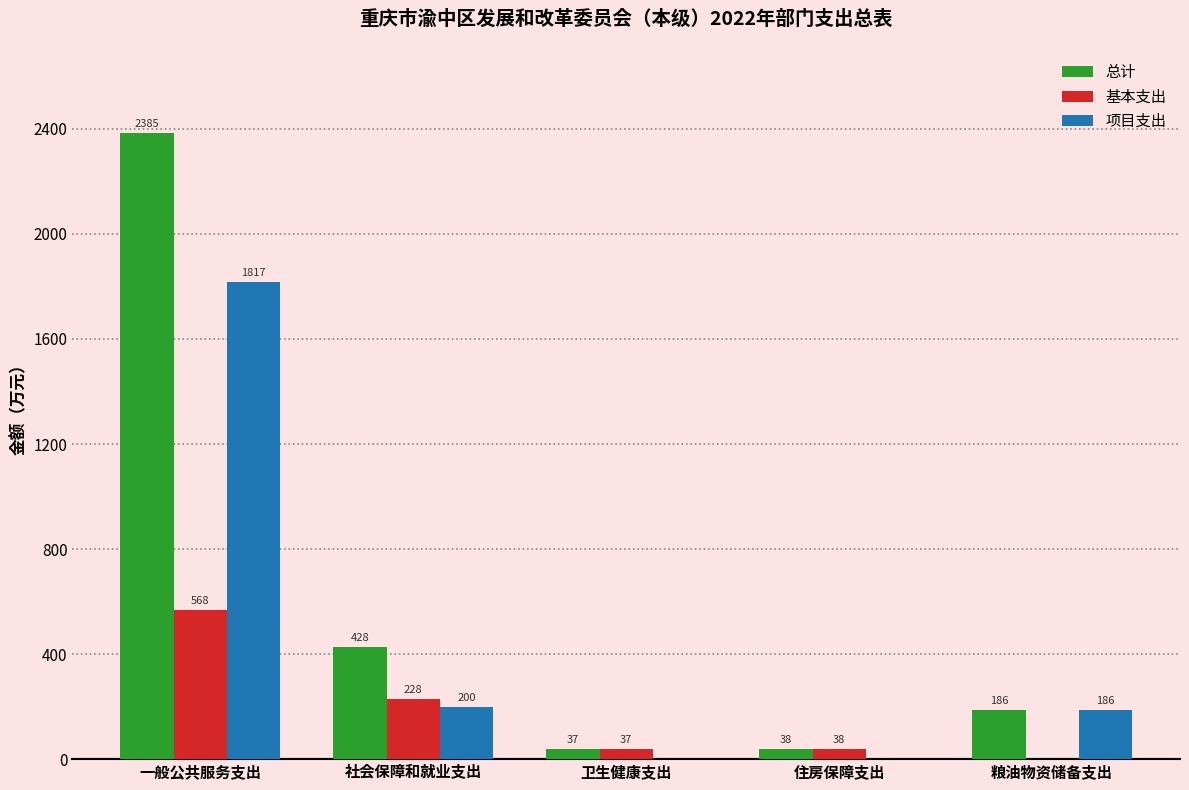

Between 住房保障支出 and 粮油物资储备支出, which series saw the biggest shift?

项目支出